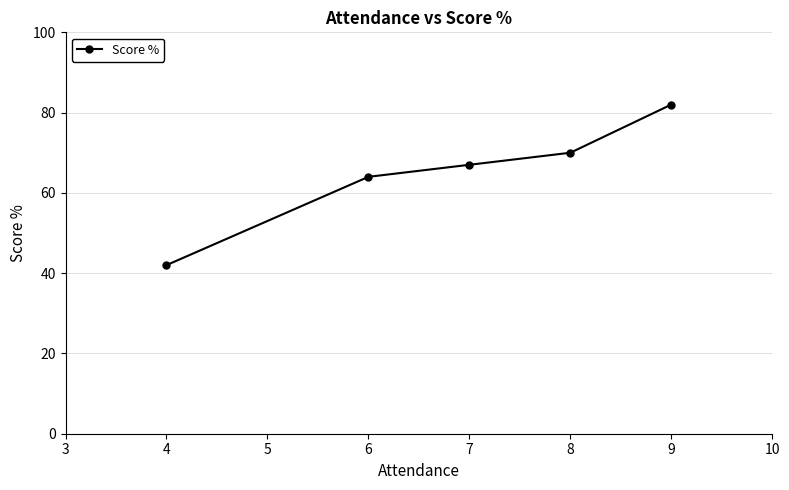

What is the smallest value displayed?

42